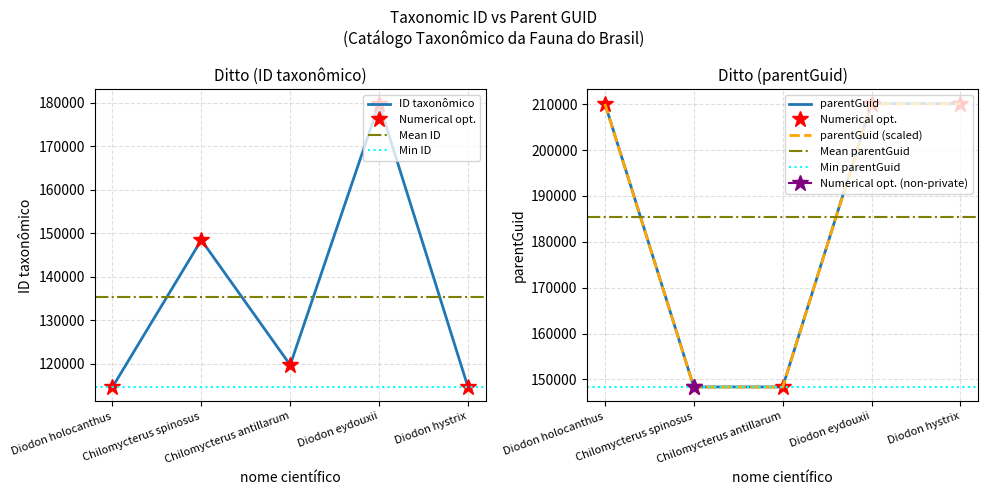

What is the total value across all series at Diodon eydouxii?

389893